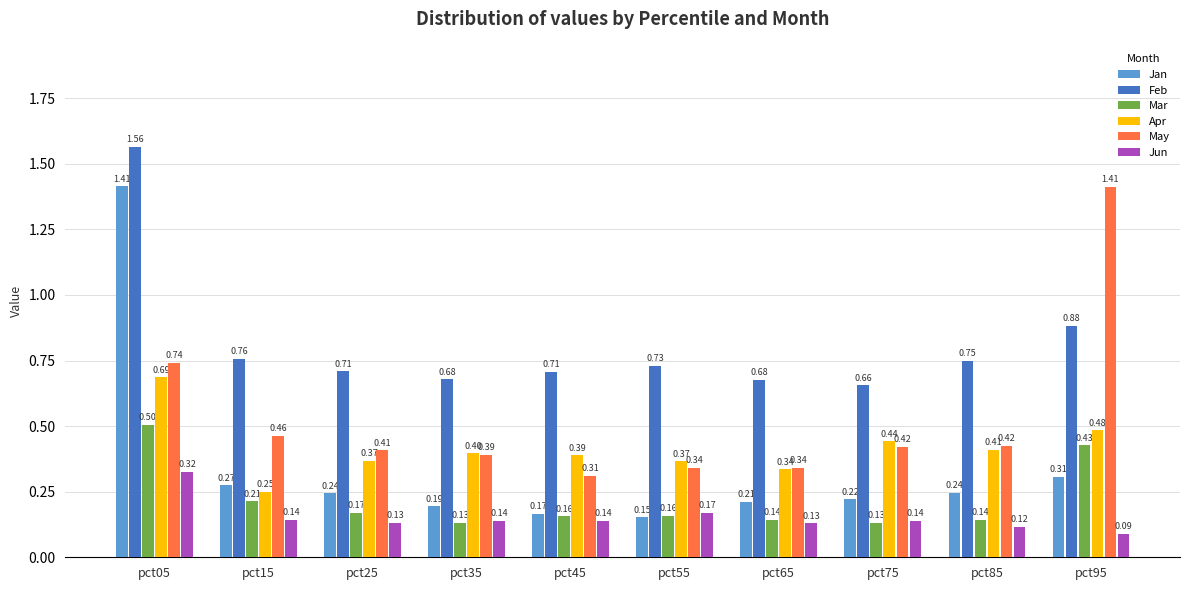

Is the value of Apr at pct85 greater than the value of Mar at pct75?

Yes